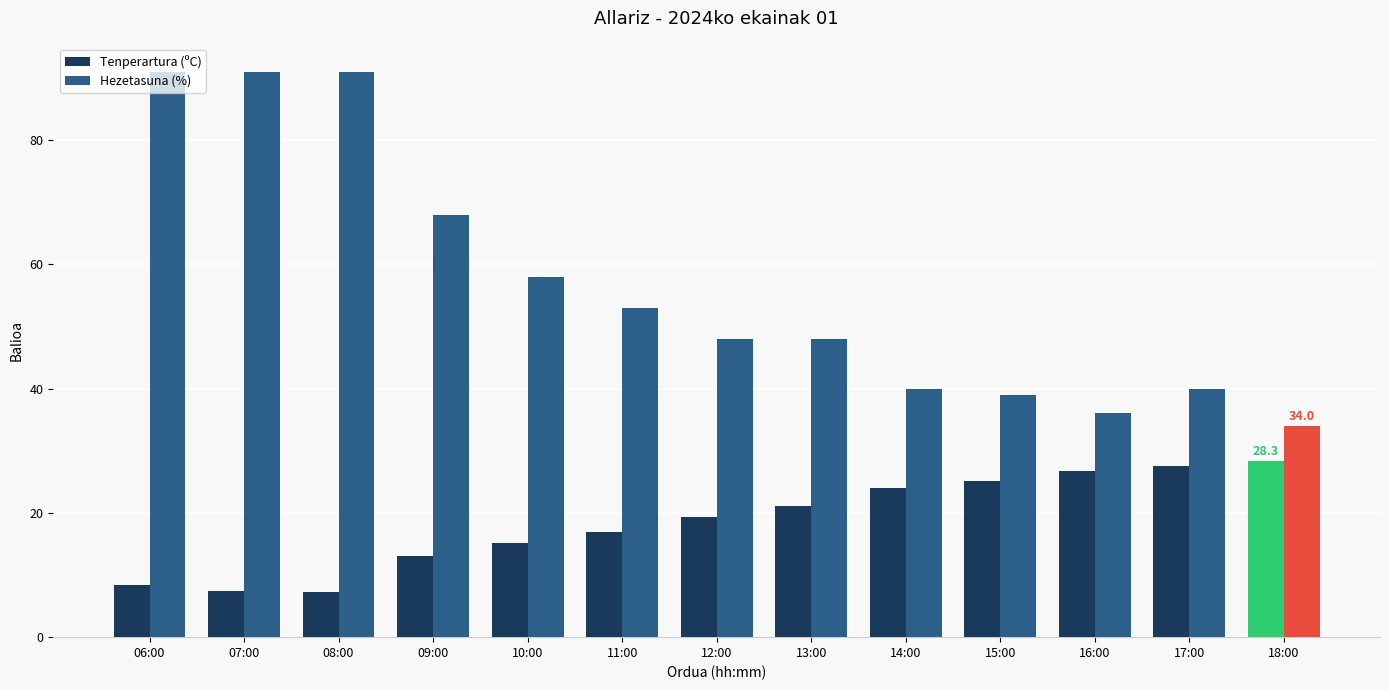

True or false: Hezetasuna (%) has a value of 59.2 at 15:00.

False